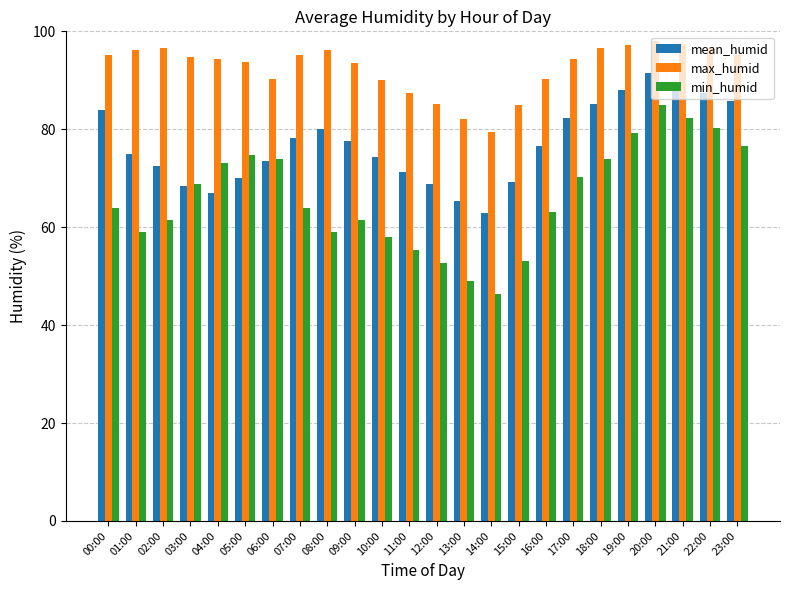

Between 07:00 and 19:00, which series saw the biggest shift?

min_humid